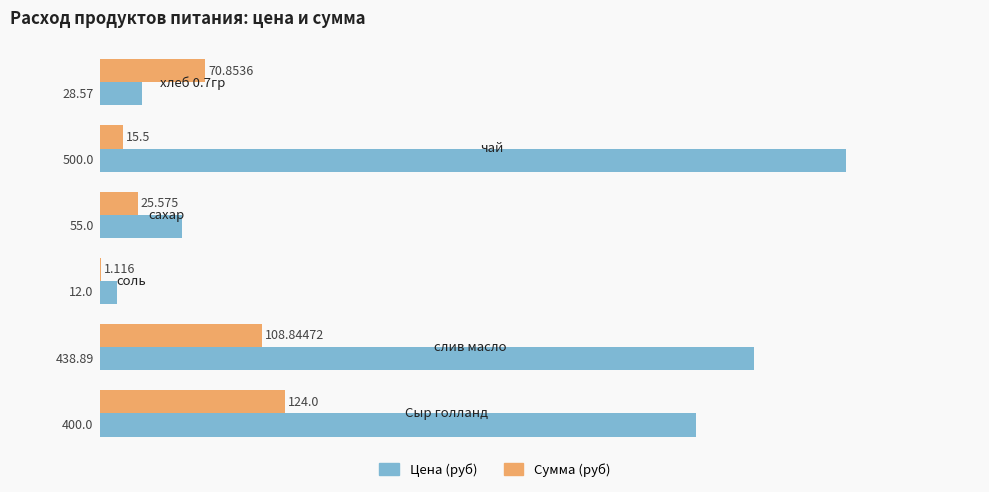

Which series has the largest total across all categories?

Цена (руб)